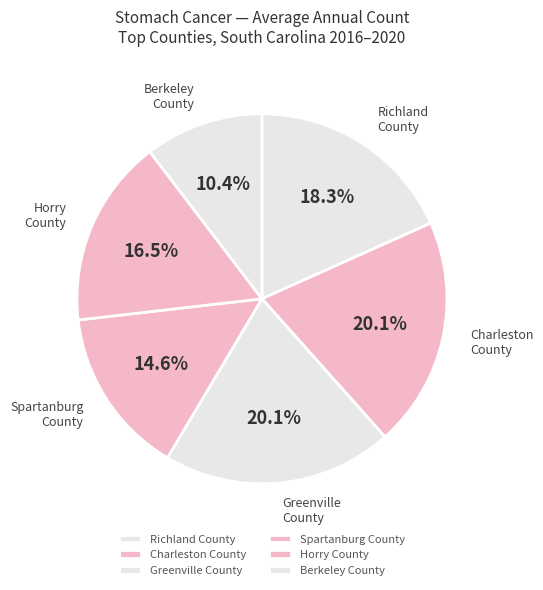

Does any single category account for the majority?

No